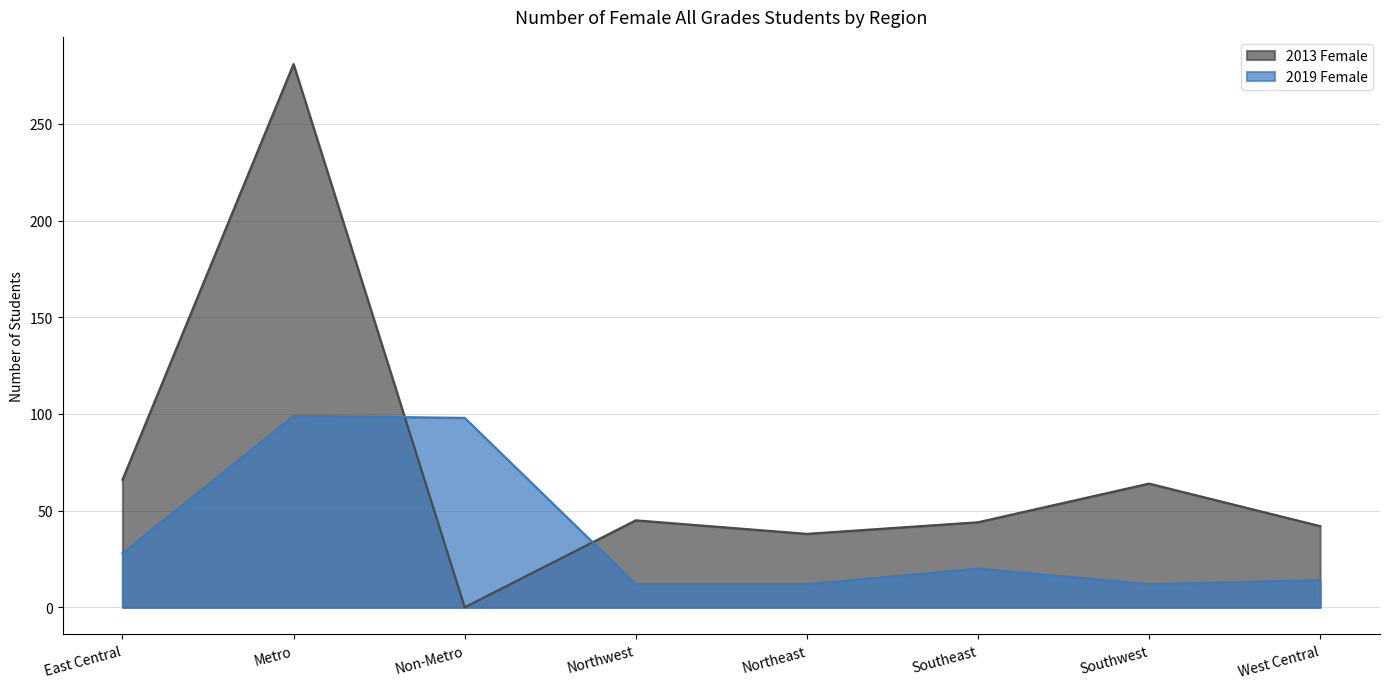

How many times do 2013 Female and 2019 Female cross each other?

2